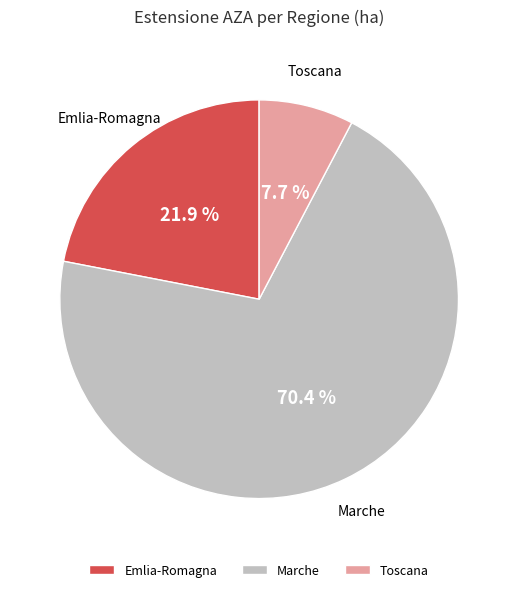

What is the total percentage of Toscana and Emlia-Romagna?

29.6%